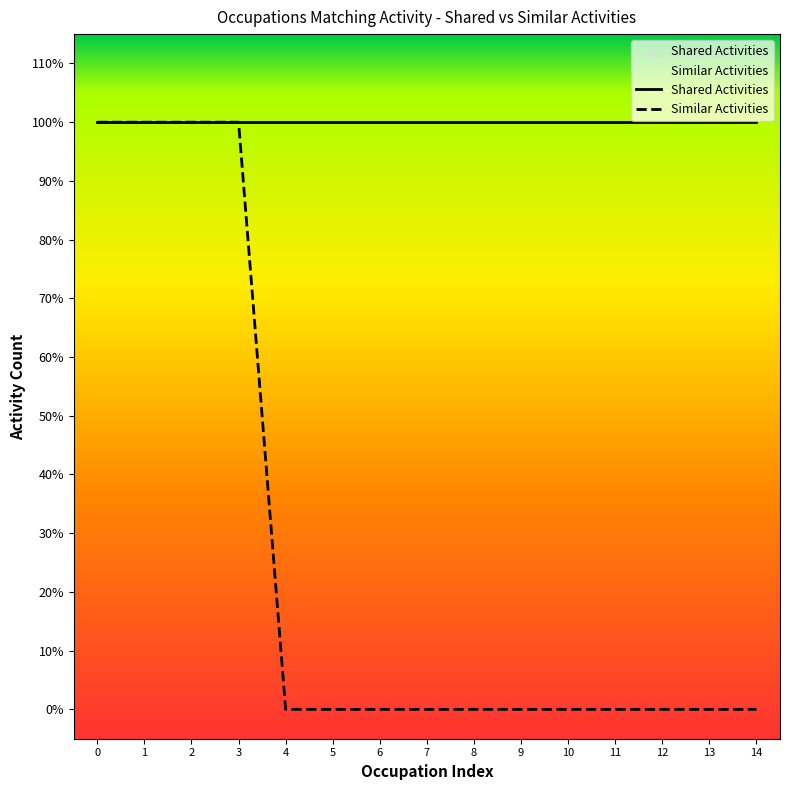

Does the chart display data point markers on the line(s)?

No